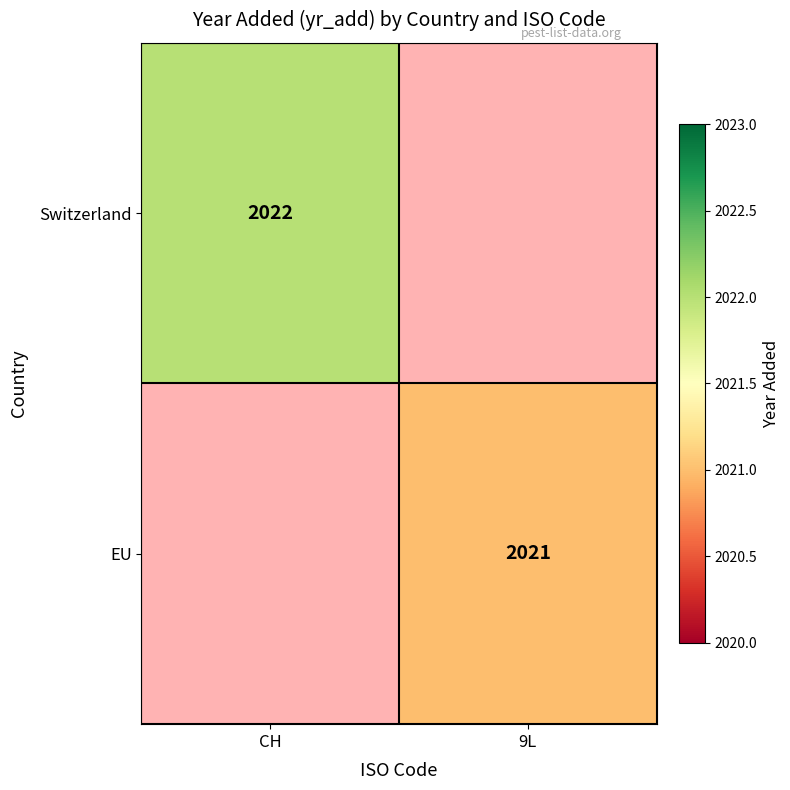

What is the total value across all series at 9L?

2021